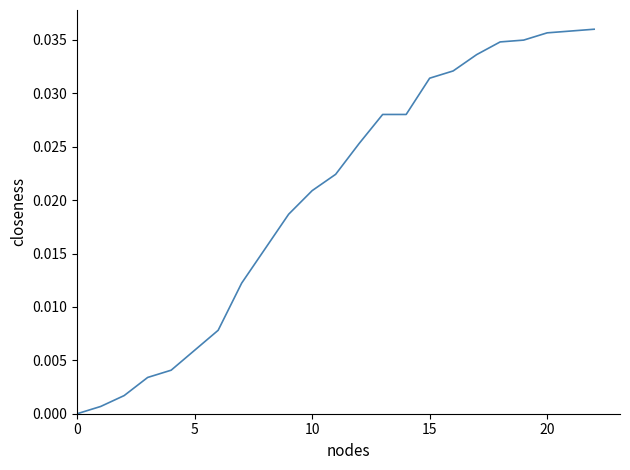

Is this an area chart (filled region under the line)?

No